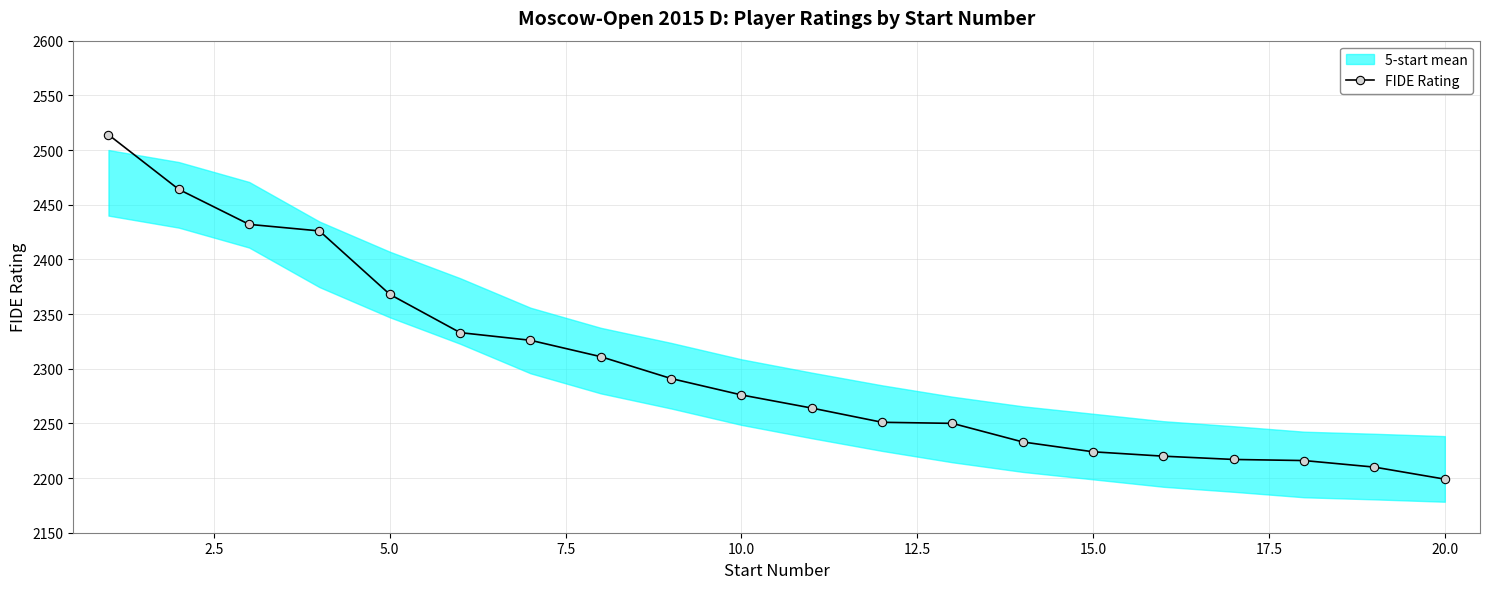

Is it true that FIDE Rating equals 2199 at 20.0?

True